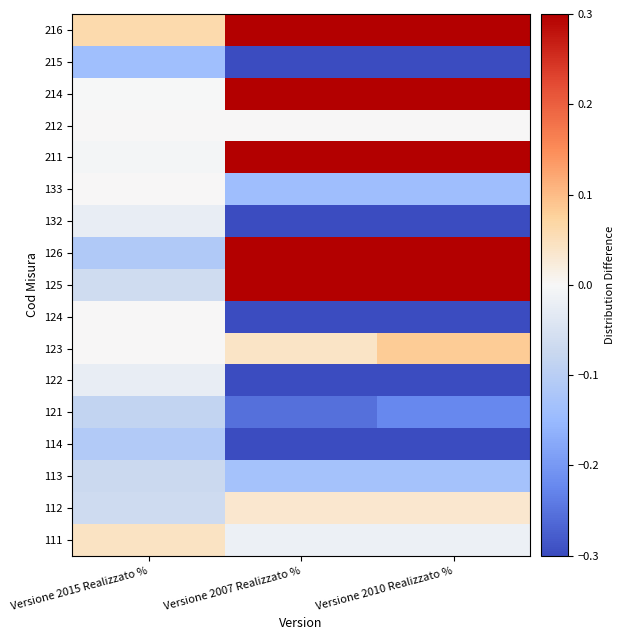

Reading left to right, what are all the values shown in this chart?

111: Versione 2015 Realizzato %=0.0	Versione 2007 Realizzato %=-0.0	Versione 2010 Realizzato %=-0.0
112: Versione 2015 Realizzato %=-0.1	Versione 2007 Realizzato %=0.0	Versione 2010 Realizzato %=0.0
113: Versione 2015 Realizzato %=-0.1	Versione 2007 Realizzato %=-0.1	Versione 2010 Realizzato %=-0.1
114: Versione 2015 Realizzato %=-0.1	Versione 2007 Realizzato %=-0.7	Versione 2010 Realizzato %=-0.7
121: Versione 2015 Realizzato %=-0.1	Versione 2007 Realizzato %=-0.3	Versione 2010 Realizzato %=-0.2
122: Versione 2015 Realizzato %=-0.0	Versione 2007 Realizzato %=-0.5	Versione 2010 Realizzato %=-0.4
123: Versione 2015 Realizzato %=0.0	Versione 2007 Realizzato %=0.0	Versione 2010 Realizzato %=0.1
124: Versione 2015 Realizzato %=0.0	Versione 2007 Realizzato %=-0.4	Versione 2010 Realizzato %=-0.4
125: Versione 2015 Realizzato %=-0.1	Versione 2007 Realizzato %=1.2	Versione 2010 Realizzato %=0.3
126: Versione 2015 Realizzato %=-0.1	Versione 2007 Realizzato %=1.4	Versione 2010 Realizzato %=1.4
132: Versione 2015 Realizzato %=-0.0	Versione 2007 Realizzato %=-0.7	Versione 2010 Realizzato %=-0.7
133: Versione 2015 Realizzato %=0.0	Versione 2007 Realizzato %=-0.1	Versione 2010 Realizzato %=-0.1
211: Versione 2015 Realizzato %=-0.0	Versione 2007 Realizzato %=2.5	Versione 2010 Realizzato %=2.5
212: Versione 2015 Realizzato %=0.0	Versione 2007 Realizzato %=0.0	Versione 2010 Realizzato %=0.0
214: Versione 2015 Realizzato %=-0.0	Versione 2007 Realizzato %=0.9	Versione 2010 Realizzato %=1.0
215: Versione 2015 Realizzato %=-0.1	Versione 2007 Realizzato %=-0.8	Versione 2010 Realizzato %=-0.8
216: Versione 2015 Realizzato %=0.1	Versione 2007 Realizzato %=4.1	Versione 2010 Realizzato %=5.2